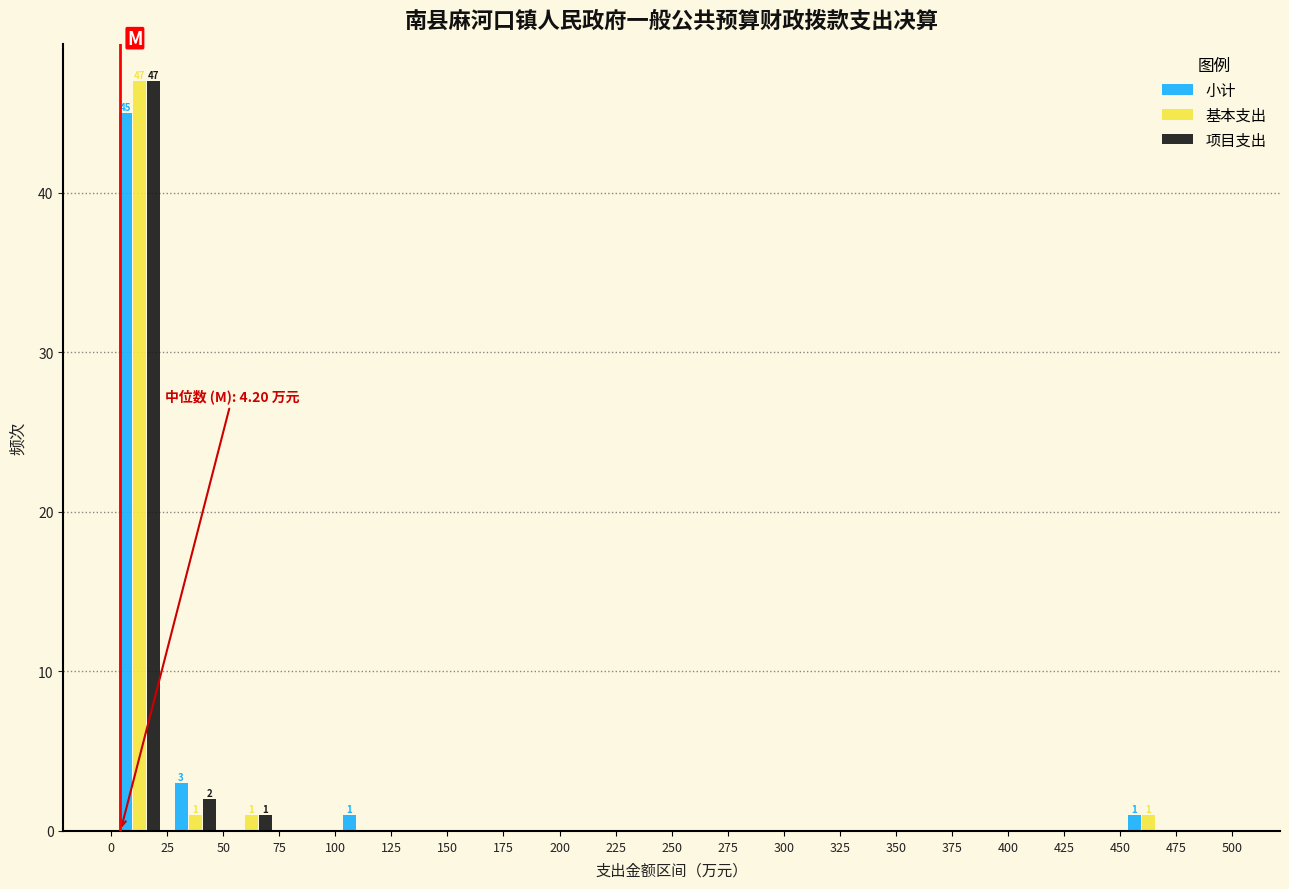

In the 小计 series, which range on the x-axis has the tallest bar?

0 to 25